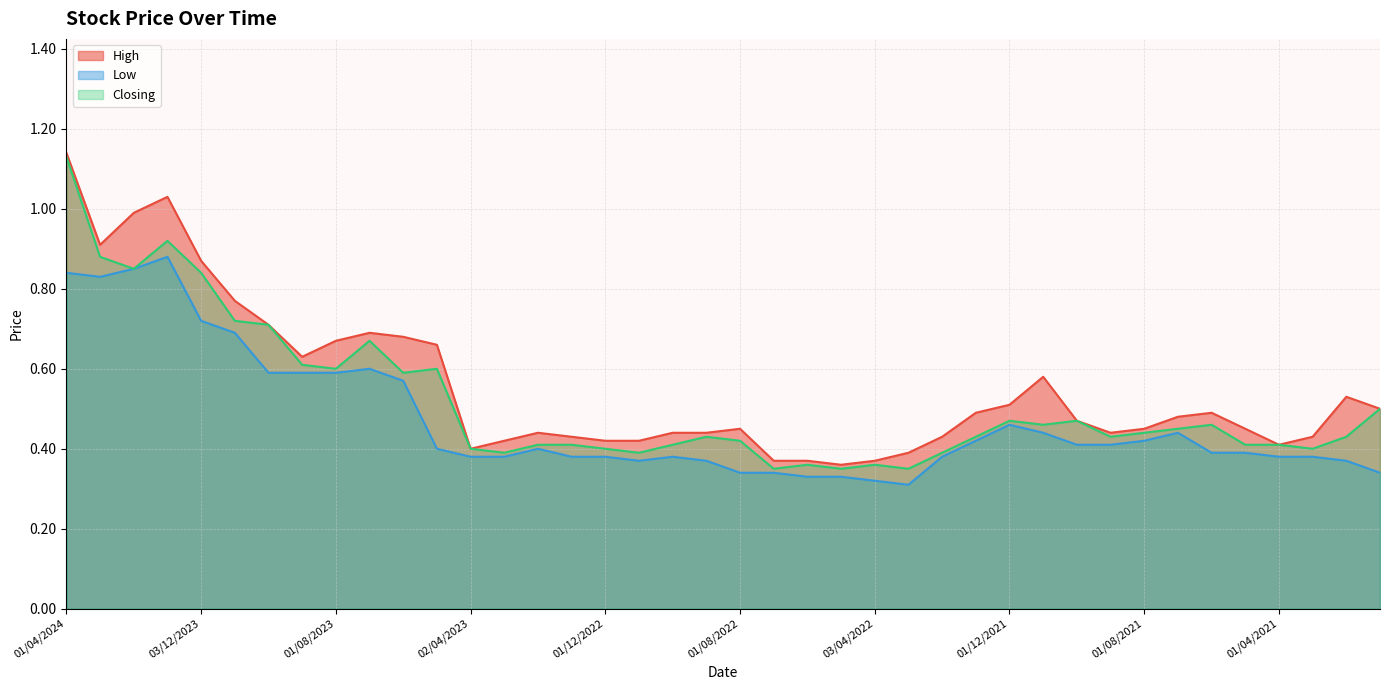

At which category is the sum across all series the highest?

01/04/2024